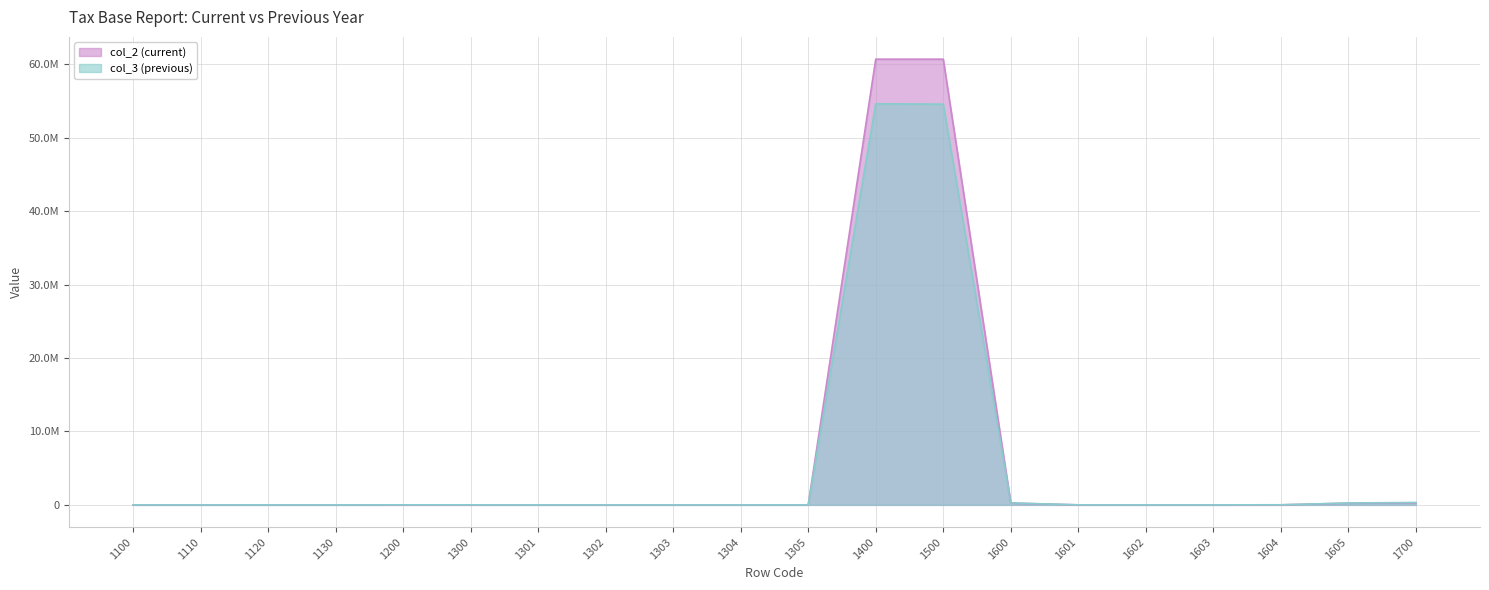

Which category has the lowest value across all series?

1130